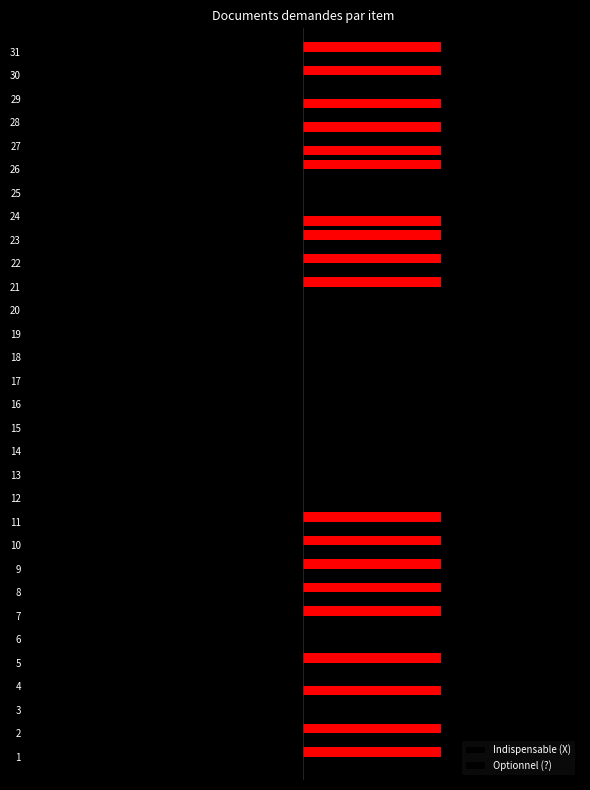

Are the bars horizontal?

Yes